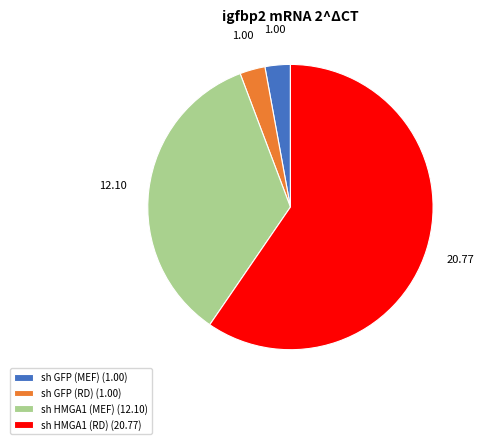

Is the sum of sh GFP (MEF) (1.00) and sh HMGA1 (RD) (20.77) greater than half?

Yes